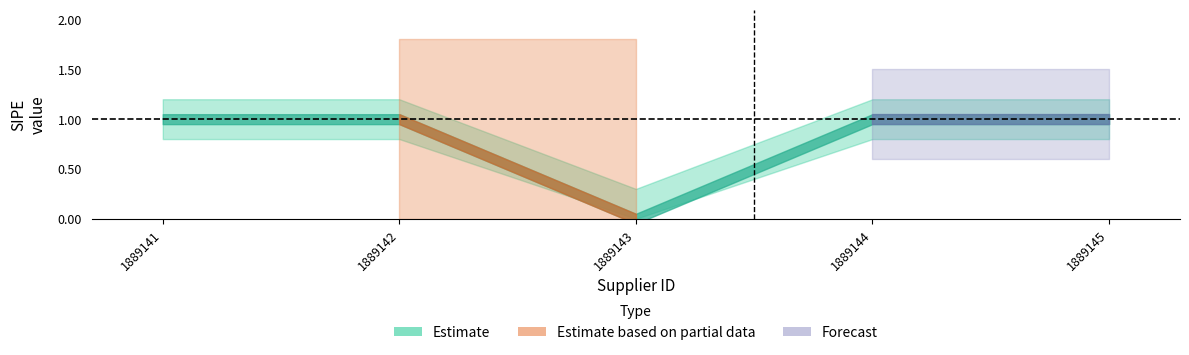

True or false: sipe_upper and sipe_lower cross at least once.

False